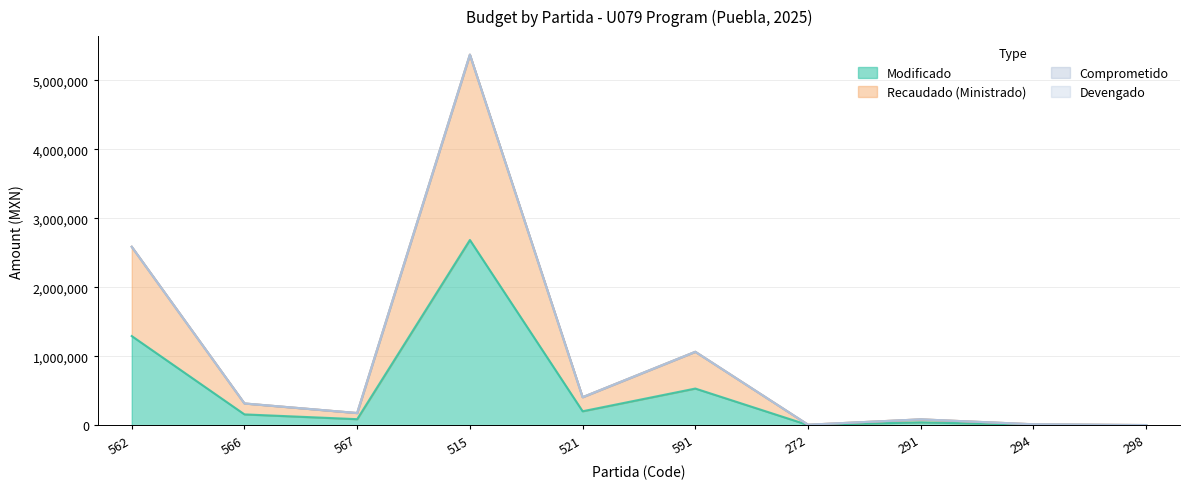

What is the difference between the maximum and minimum values in the Modificado series?

2683594